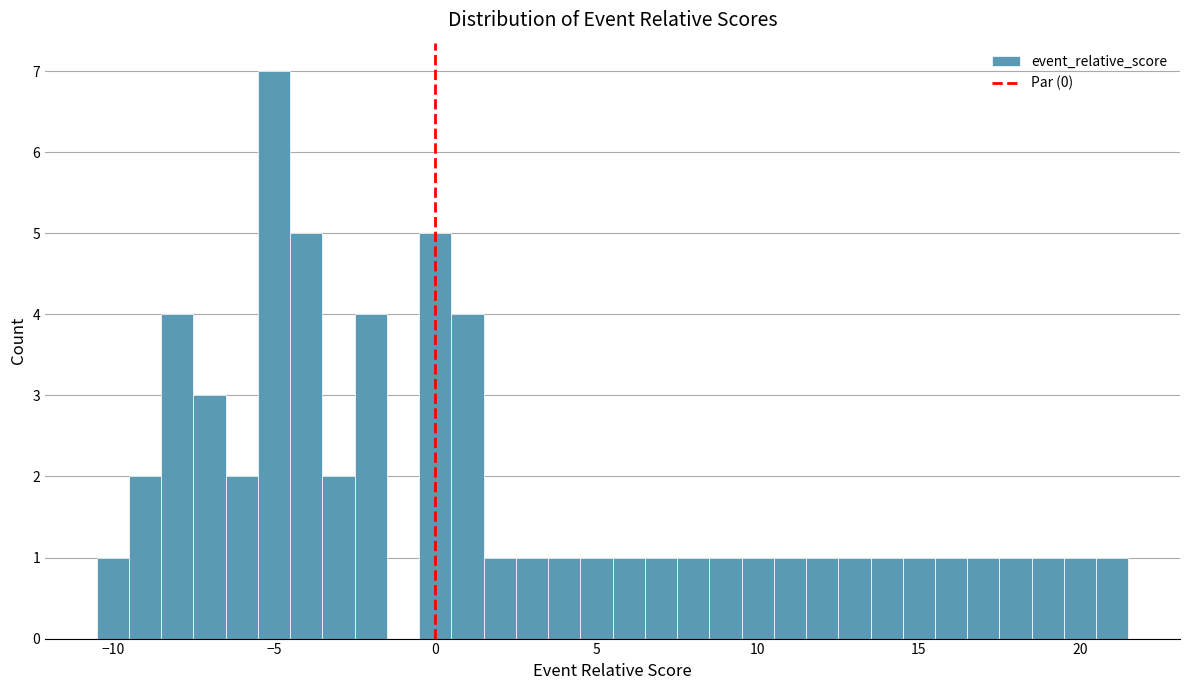

Around what value on the x-axis is the tallest bar? Give the approximate position of its centre, as read against the axis.

-5.0